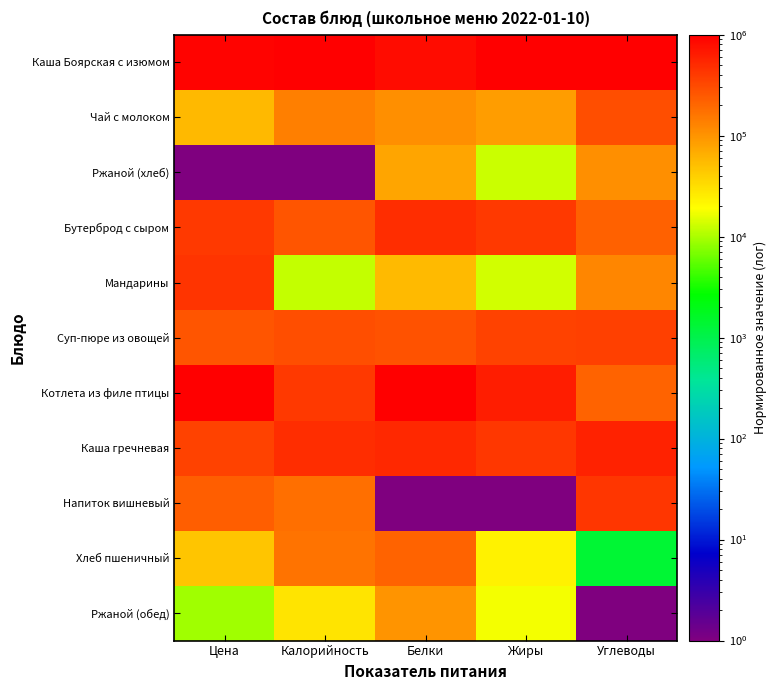

At how many categories does at least one series exceed 282210?

5